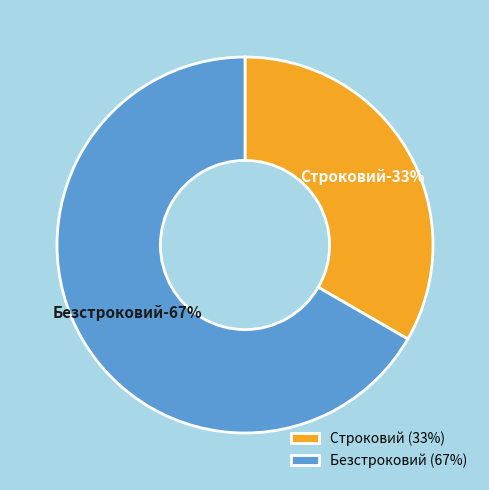

What is the total percentage of Безстроковий and Строковий?

100.0%